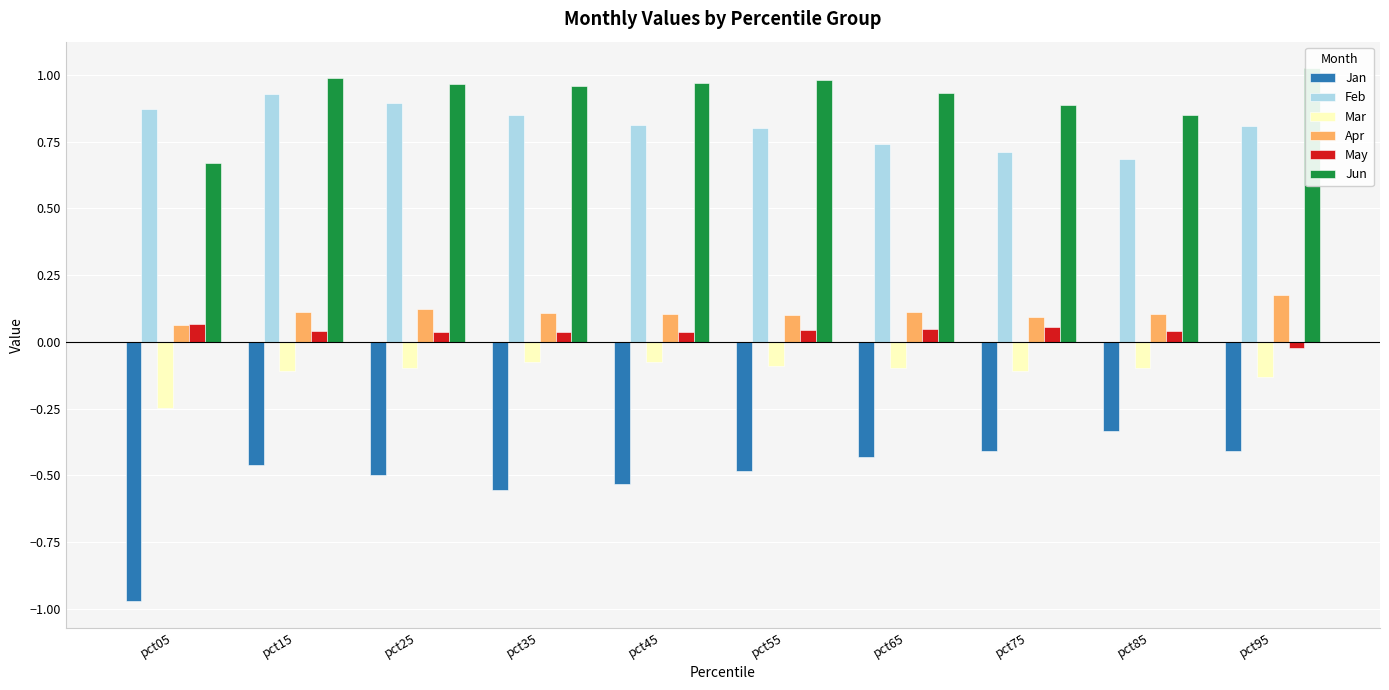

What is the difference between the second highest and minimum values in the Jun series?

0.3